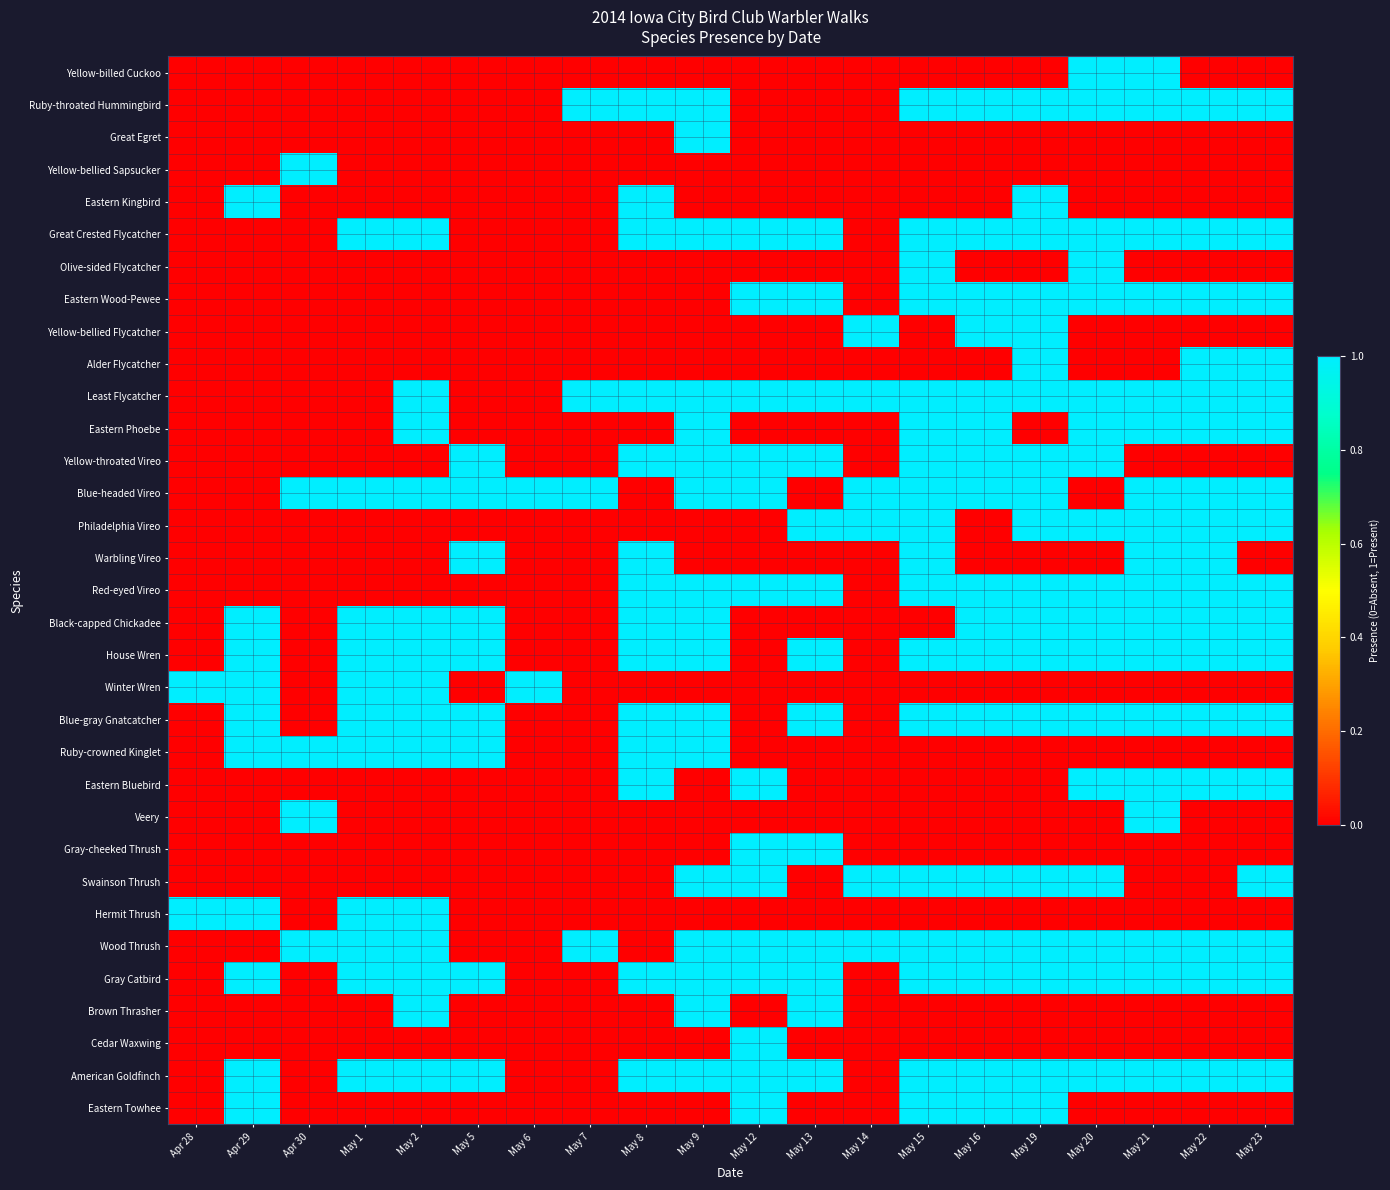

Between May 5 and May 1, which is larger?

May 5